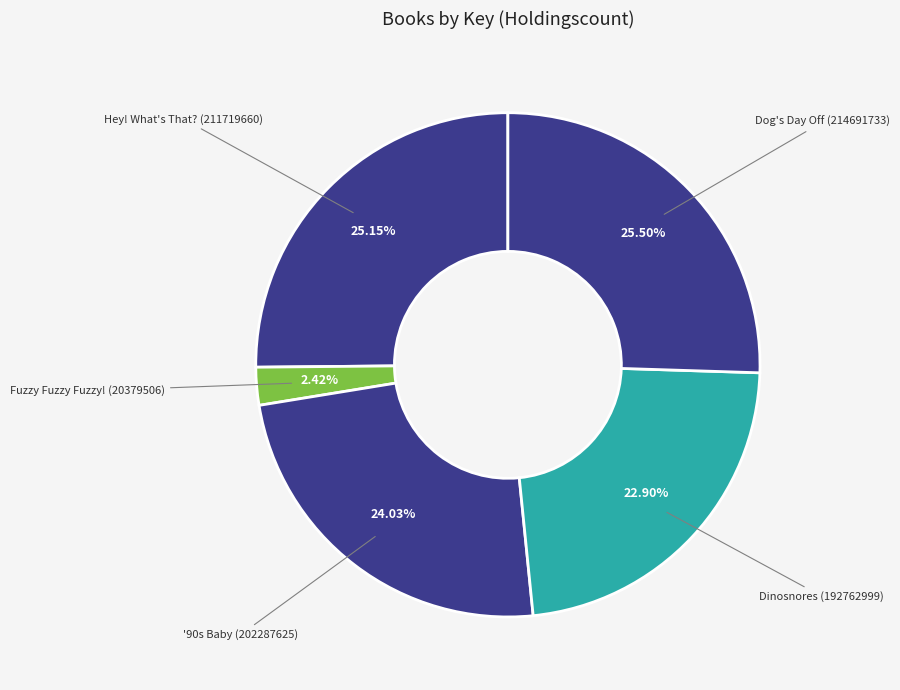

To the nearest percent, what is the difference between the Dinosnores and '90s Baby slice percentages?

1%